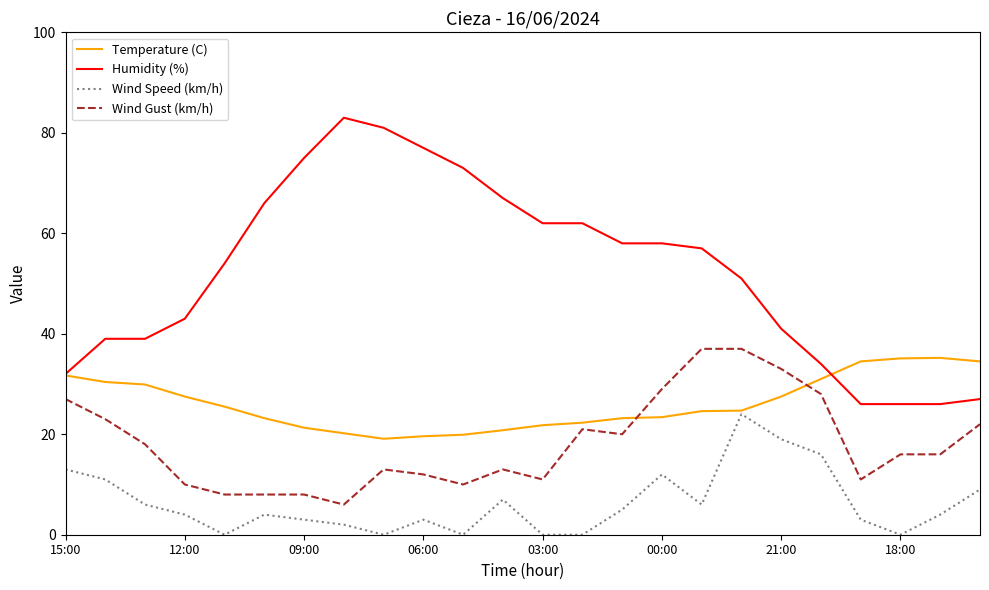

How many distinct data groups are displayed?

4